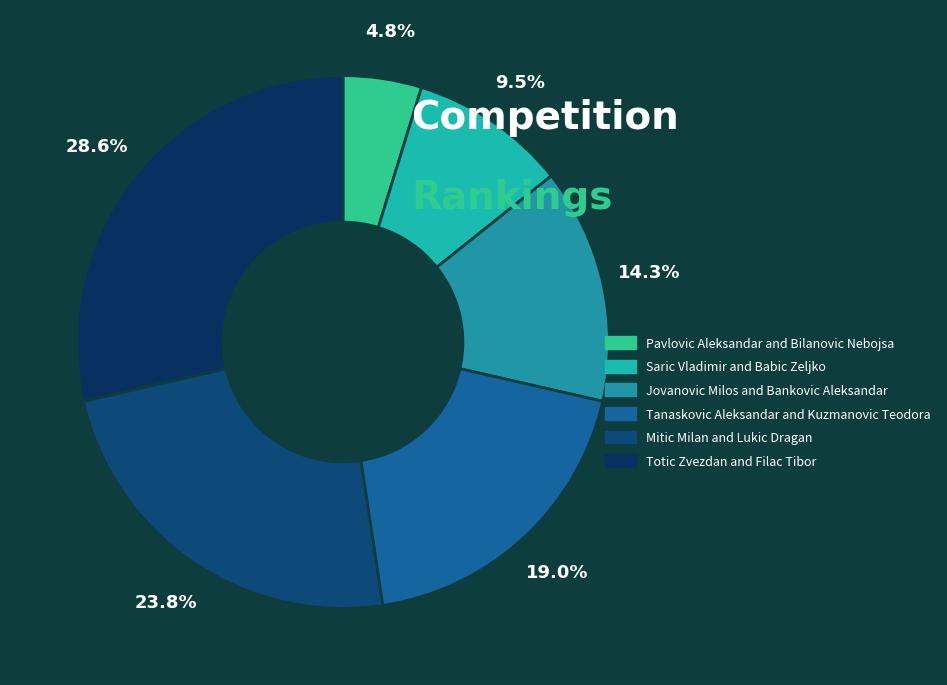

To the nearest percent, what portion does Jovanovic Milos and Bankovic Aleksandar represent?

14%